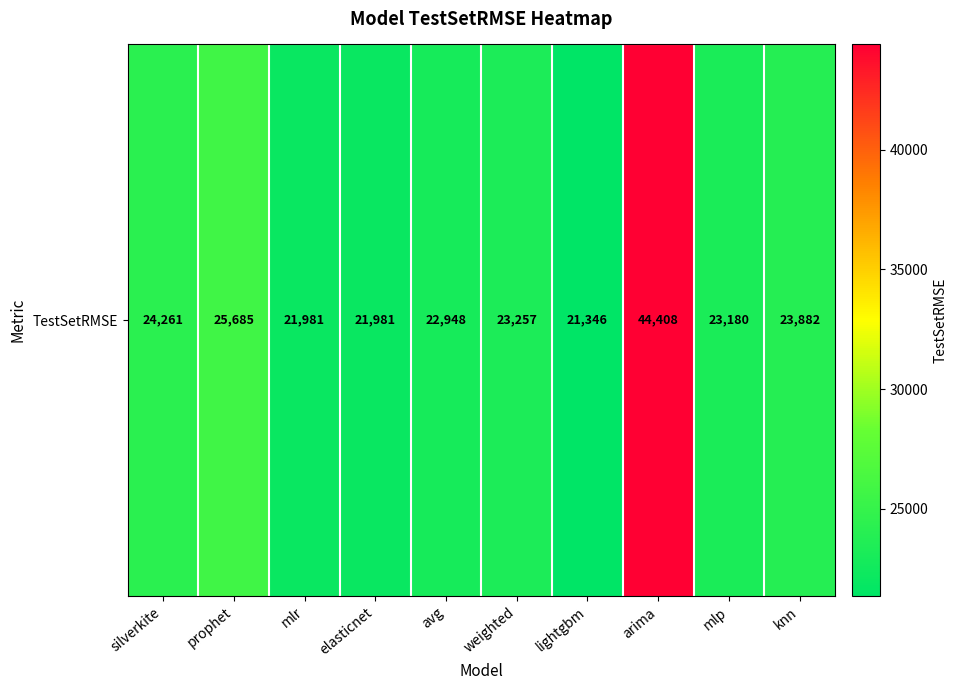

Rank the categories by value from highest to lowest.

arima, prophet, silverkite, knn, weighted, mlp, avg, mlr, elasticnet, lightgbm